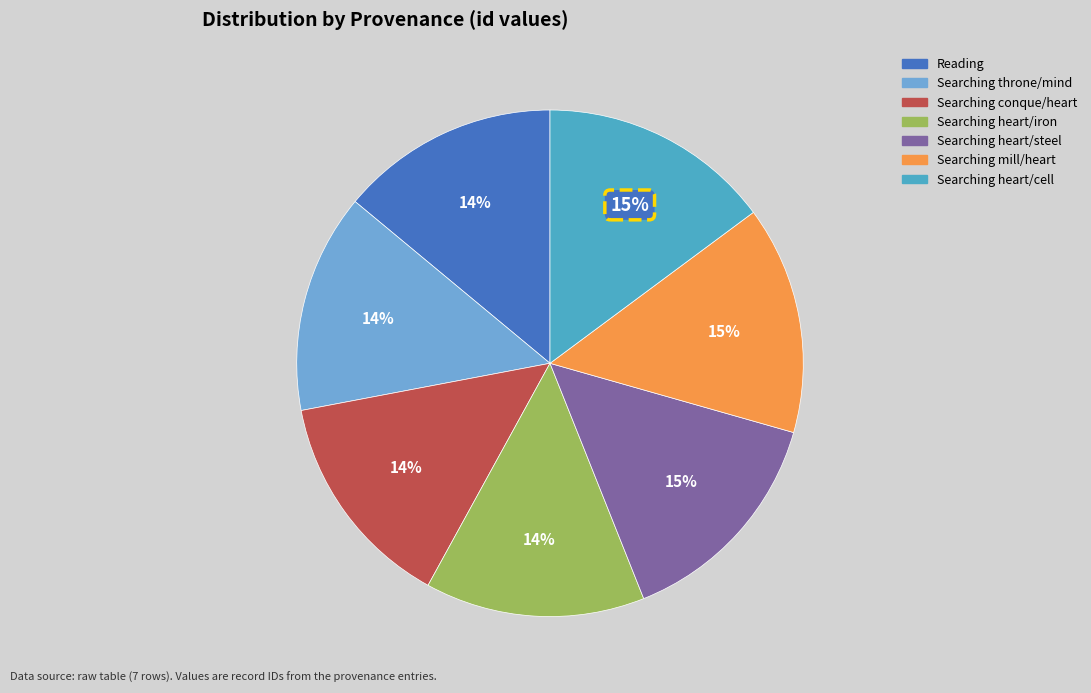

Between Searching heart/iron and Searching heart/steel, which is larger?

Searching heart/steel